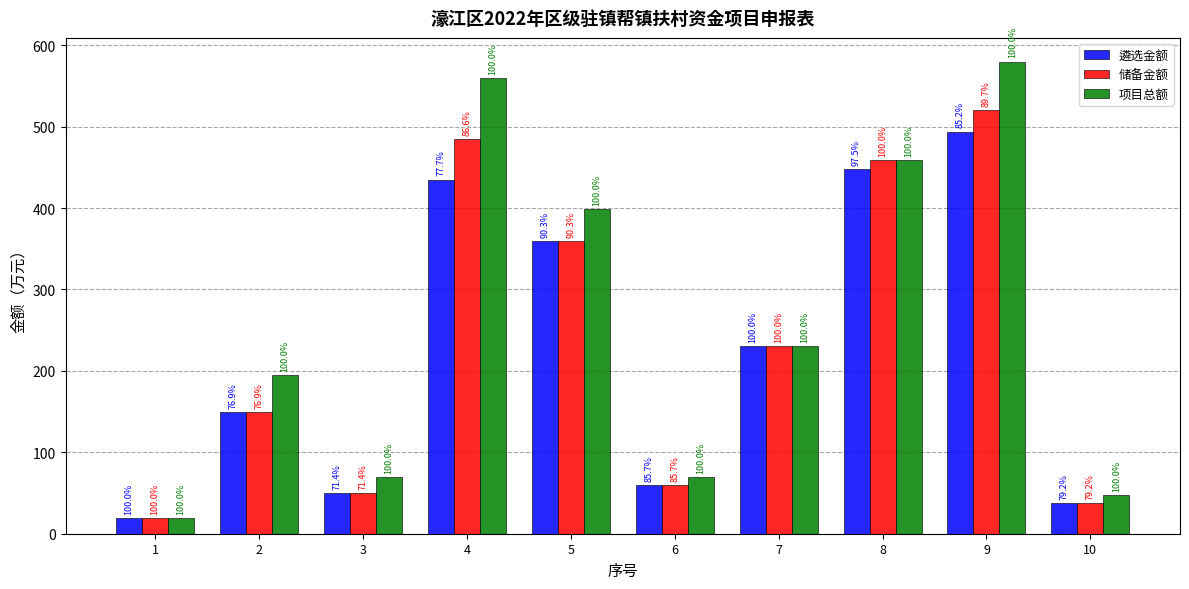

The value of 储备金额 at 7 is 230.0. True or false?

True